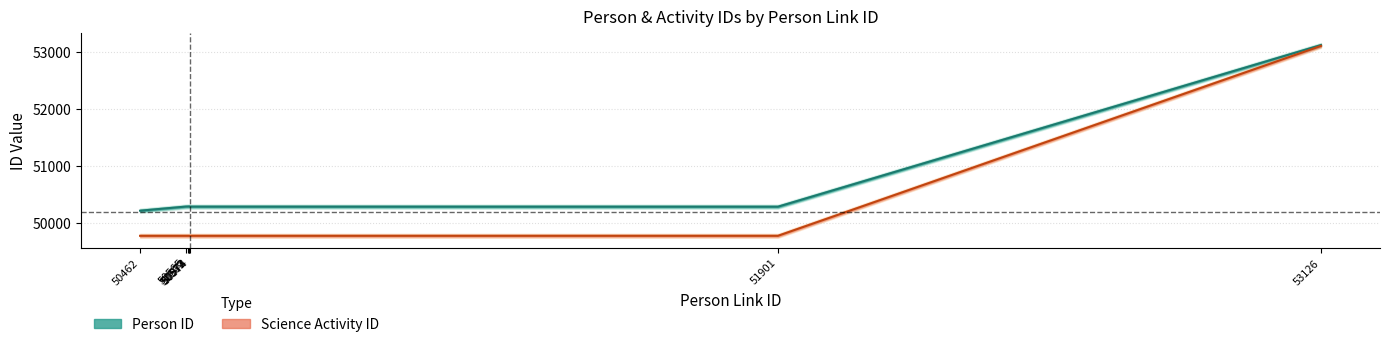

What is the average value of the Person ID series?

50636